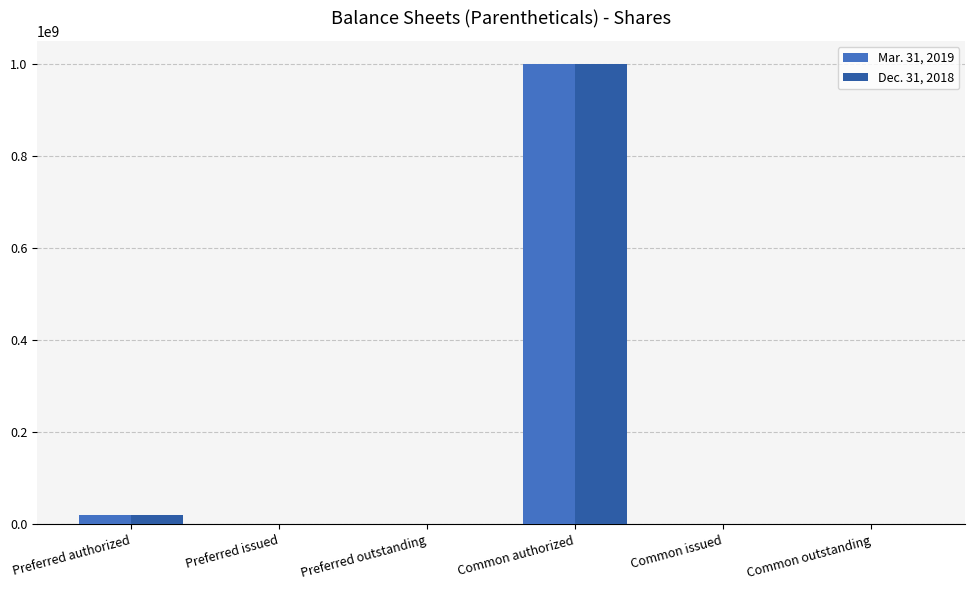

What is the total value across all series at Common authorized?

2000000000